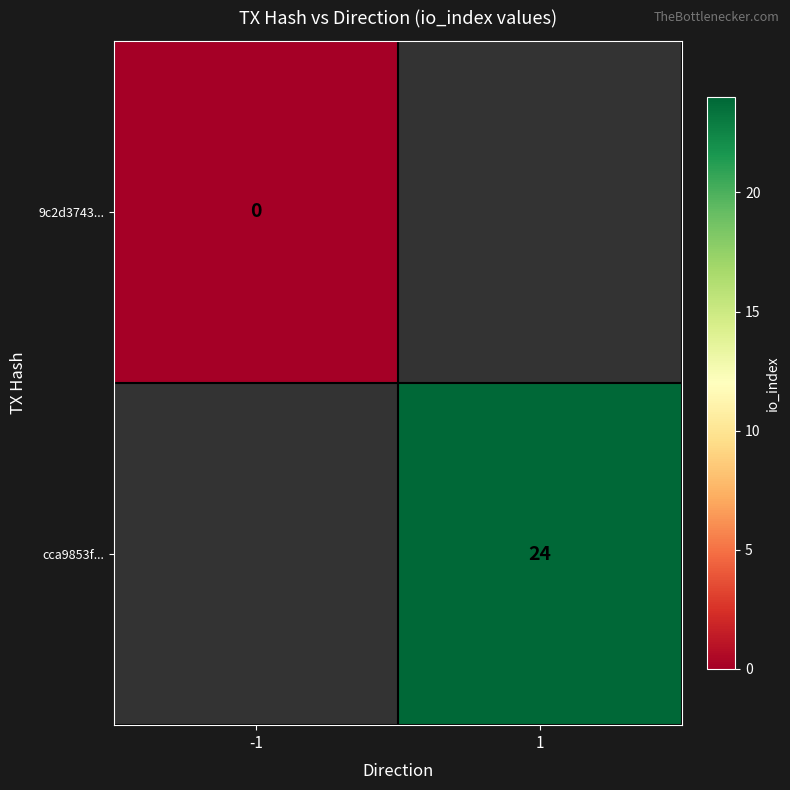

Is the value of cca9853f... at 1 greater than the value of 9c2d3743... at -1?

Yes